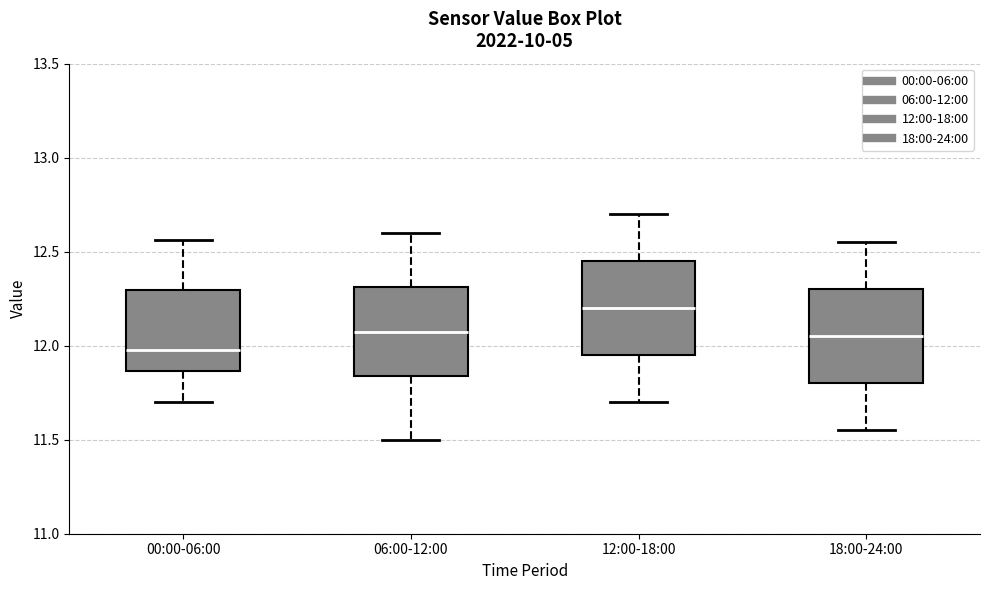

Which box's median line is the lowest?

00:00-06:00